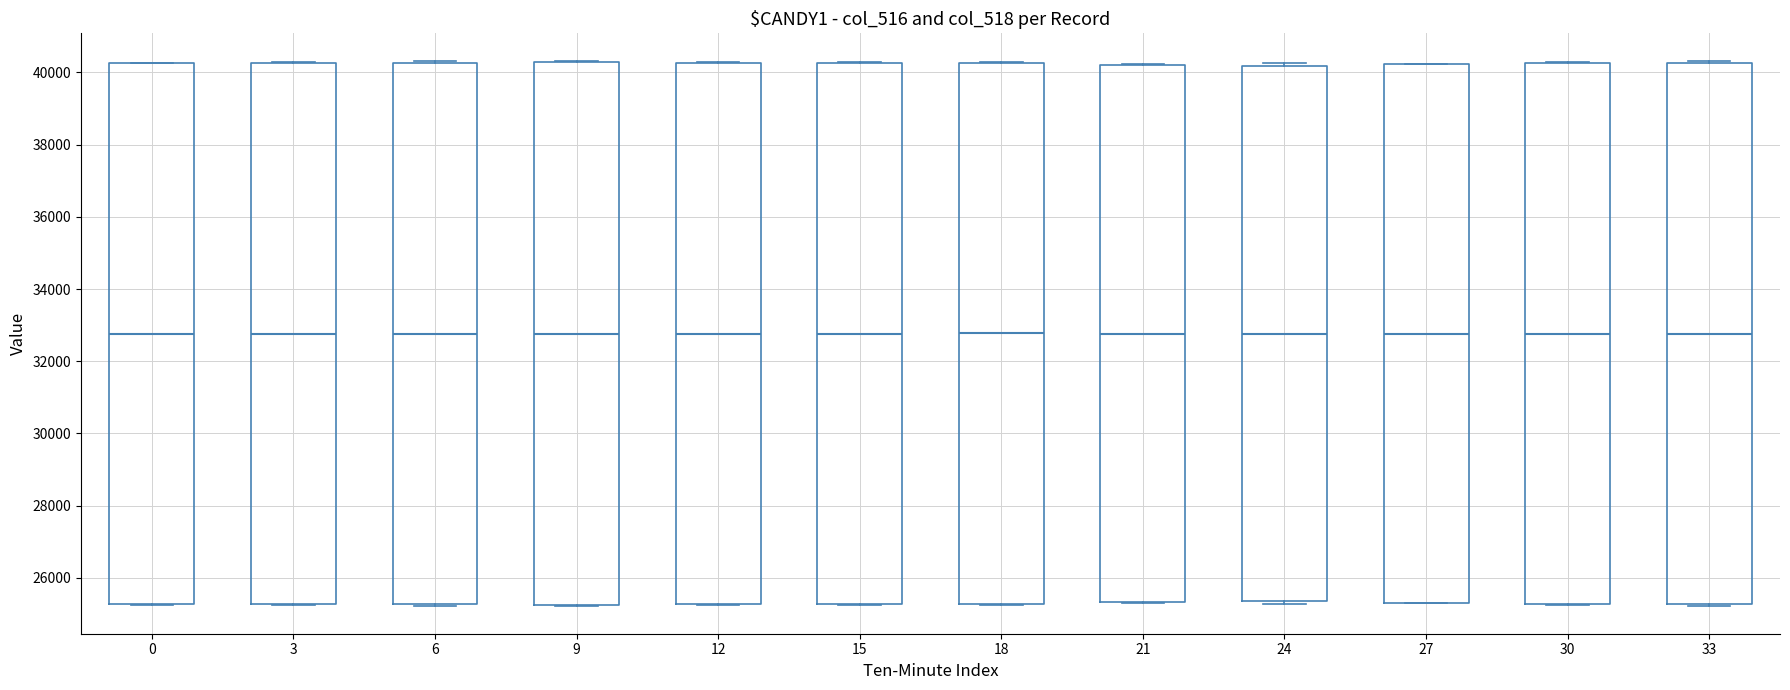

Reading left to right, read every box against the y-axis: the position of its median line, the range the box covers, and the ends of its whiskers. The values are not printed on the chart, so give them approximately, as read against the axis.

0: median 32800, box 25200 to 40200, whiskers 25200 to 40200
3: median 32800, box 25200 to 40200, whiskers 25200 to 40200
6: median 32800, box 25200 to 40200, whiskers 25200 to 40400
9: median 32800, box 25200 to 40200, whiskers 25200 to 40400
12: median 32800, box 25200 to 40200, whiskers 25200 to 40200
15: median 32800, box 25200 to 40200, whiskers 25200 to 40200
18: median 32800, box 25200 to 40200, whiskers 25200 to 40200
21: median 32800, box 25400 to 40200, whiskers 25400 to 40200
24: median 32800, box 25400 to 40200, whiskers 25200 to 40200 (just above the box's upper edge)
27: median 32800, box 25400 to 40200, whiskers 25200 to 40200
30: median 32800, box 25200 to 40200, whiskers 25200 to 40200
33: median 32800, box 25200 to 40200, whiskers 25200 (just below the box's lower edge) to 40400